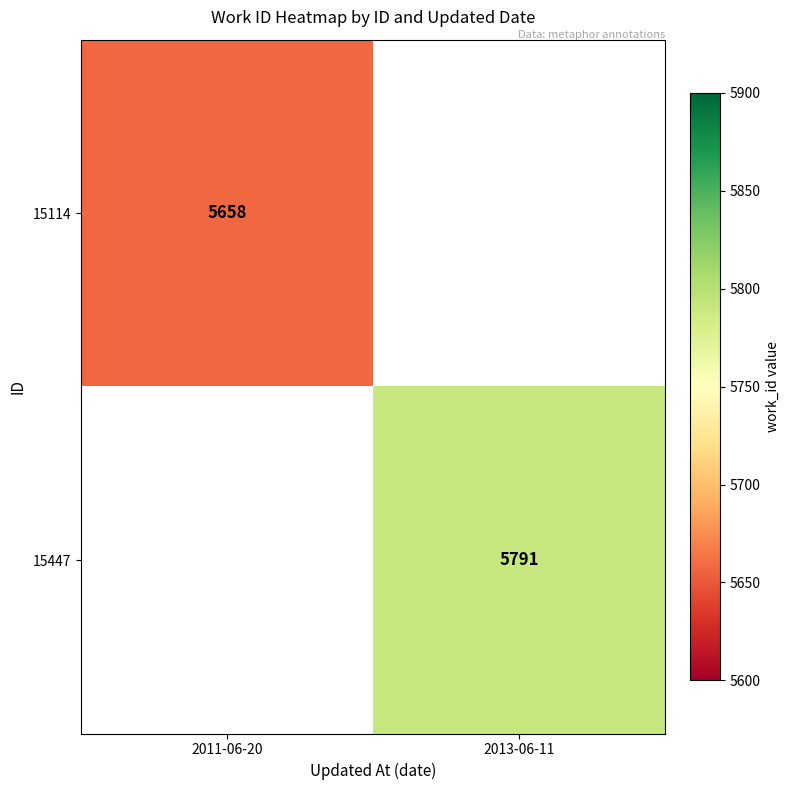

Is the value of 15447 at 2013-06-11 greater than the value of 15114 at 2011-06-20?

Yes